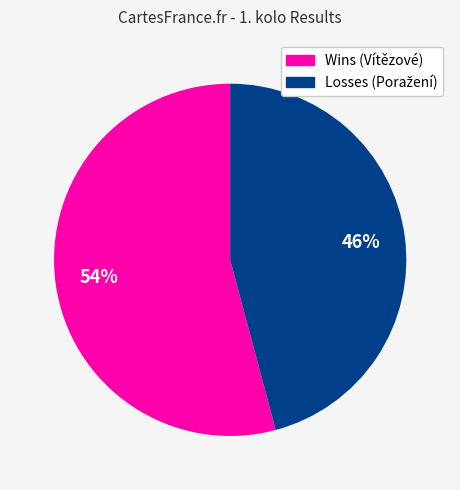

Does any single category account for the majority?

Yes